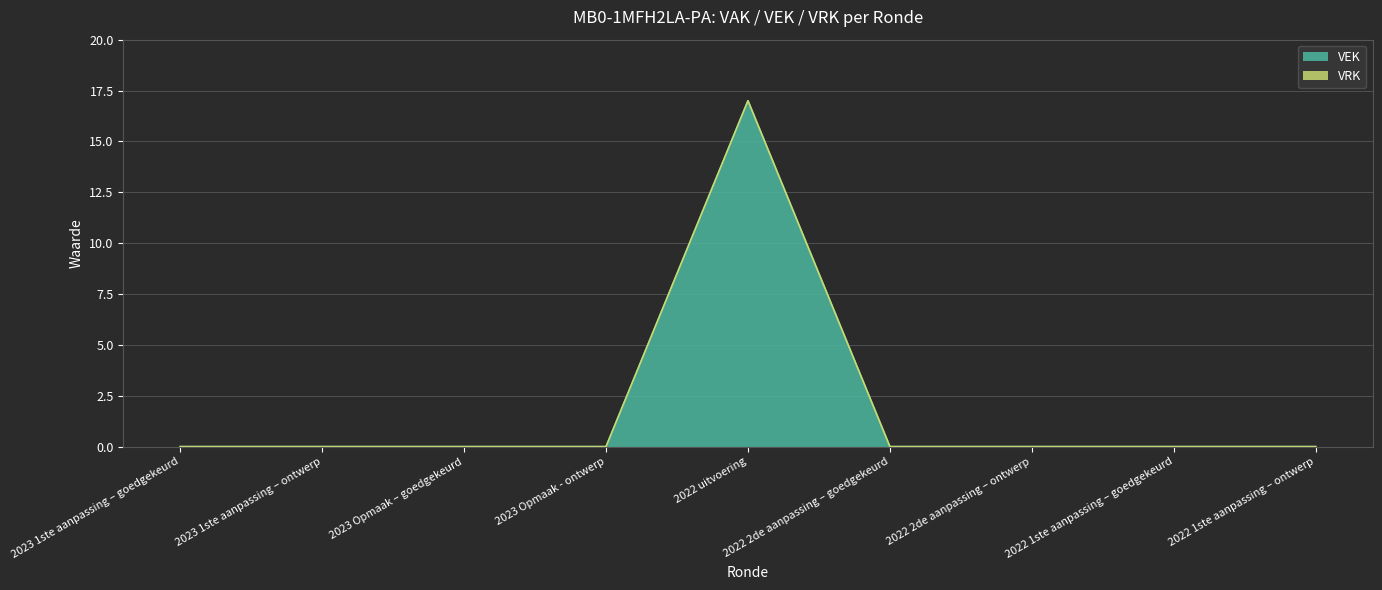

The chart shows a value of 0 at 2023 1ste aanpassing – goedgekeurd. True or false?

True